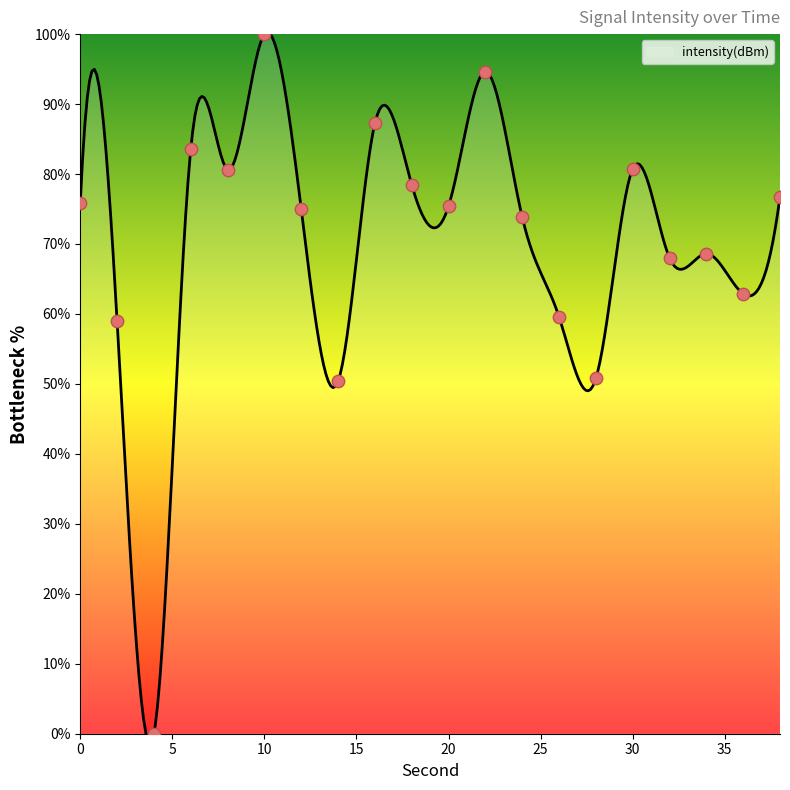

What is the change in value from 2 to 26?

+0.6